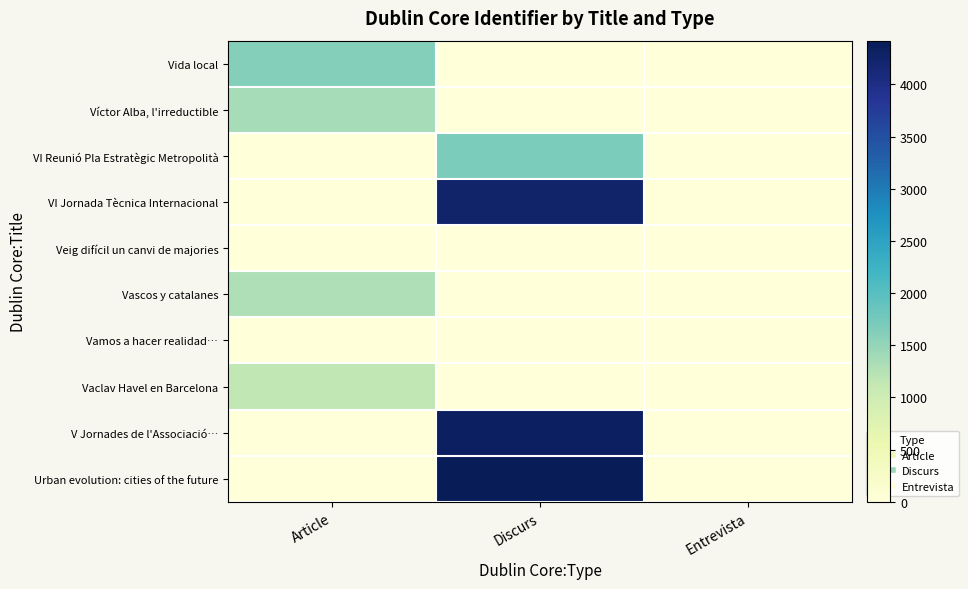

Which series changed the most between Article and Discurs?

Urban evolution: cities of the future